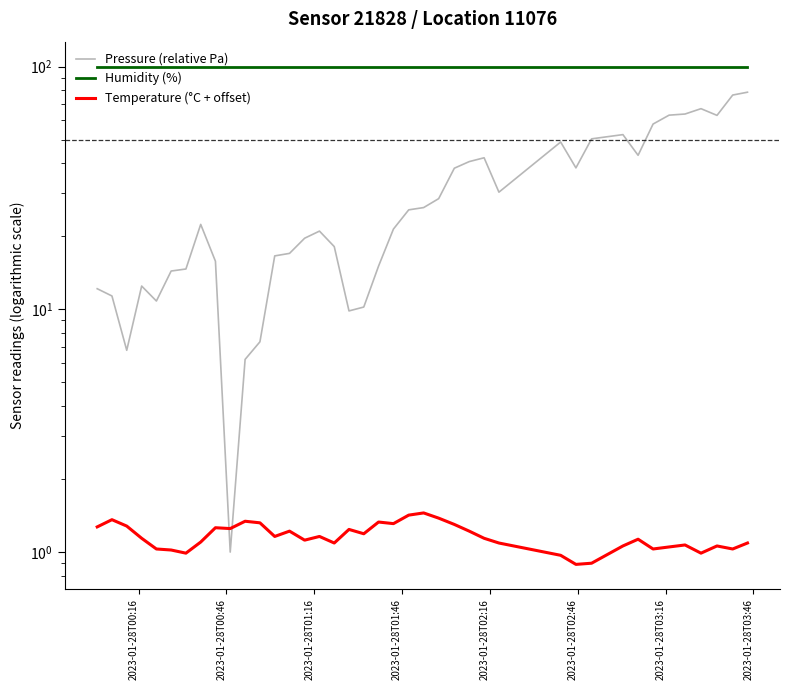

List the series in order of their peak value, highest first.

Humidity (%), Pressure (relative Pa), Temperature (°C + offset)